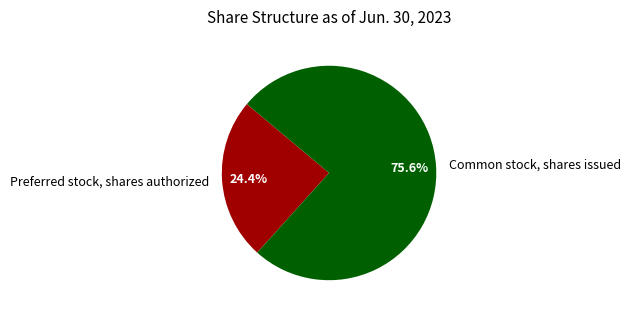

What is the total percentage of Common stock, shares issued and Preferred stock, shares authorized?

100.0%